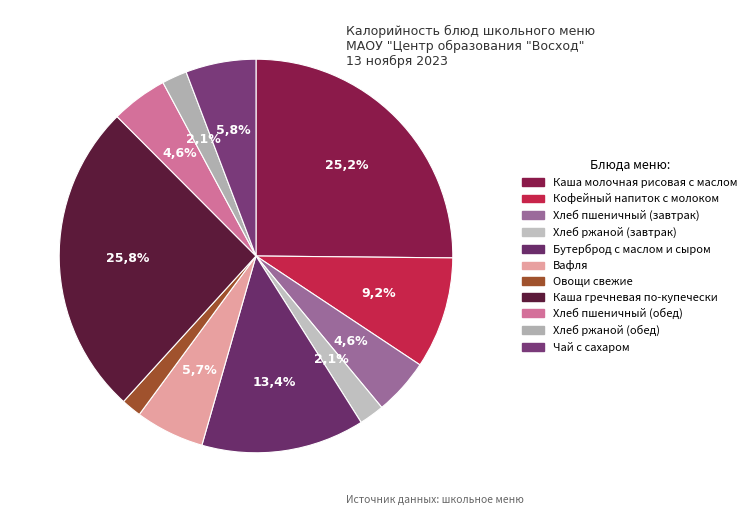

Count the number of slices in the pie.

11